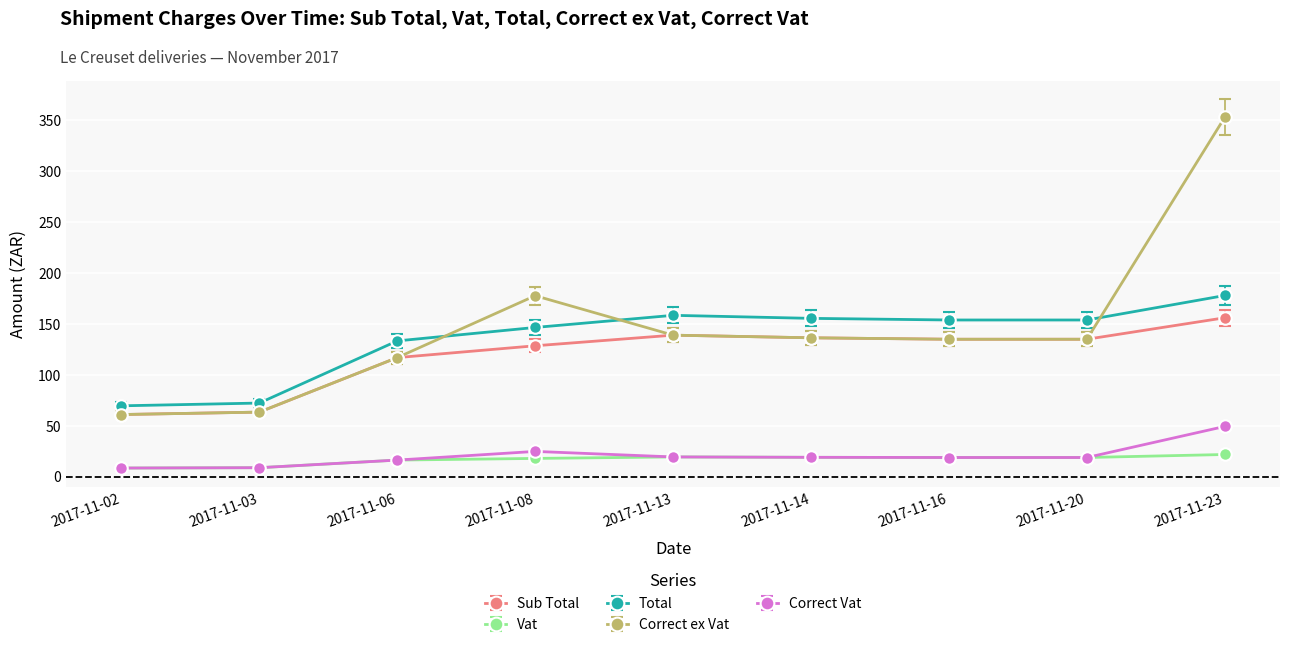

True or false: Sub Total and Correct Vat intersect in this chart.

False